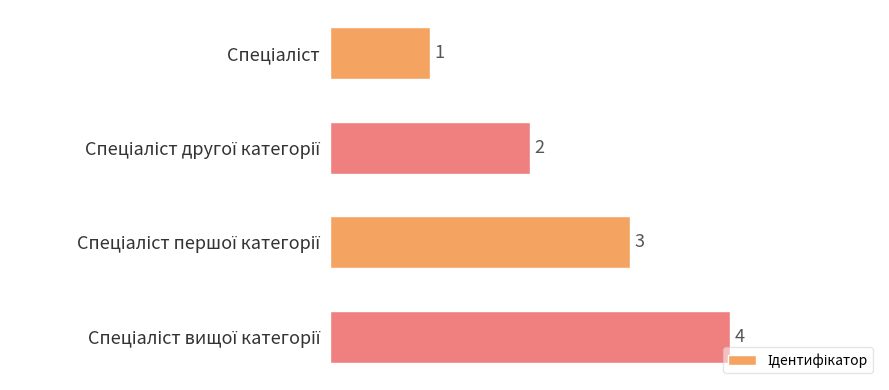

How many values are between 2 and 4?

3